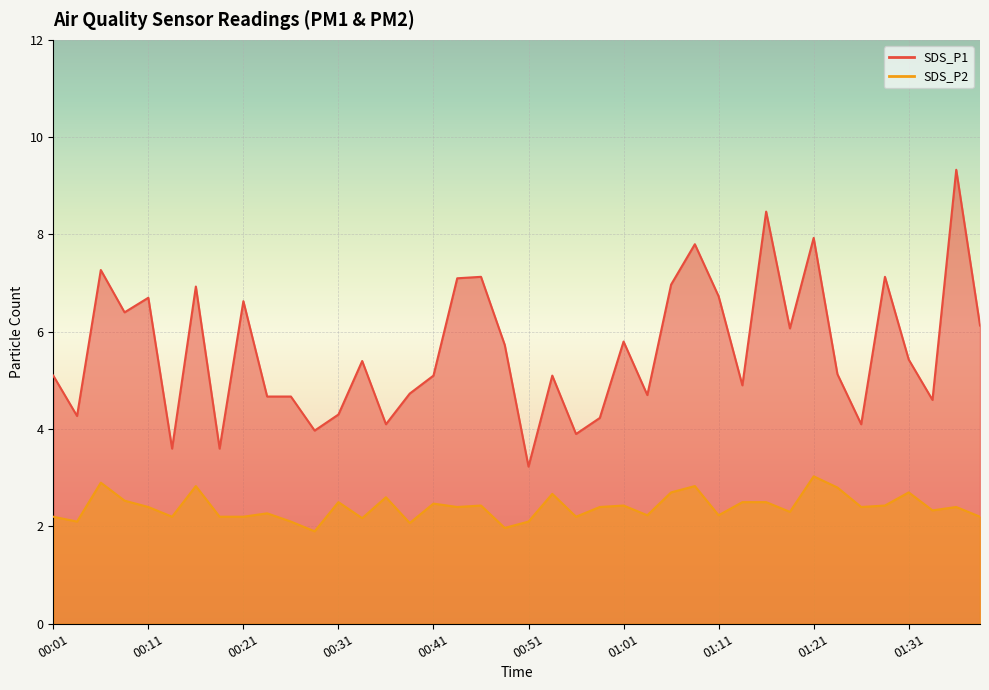

True or false: SDS_P2 has a value of 2.5 at 01:13.

True